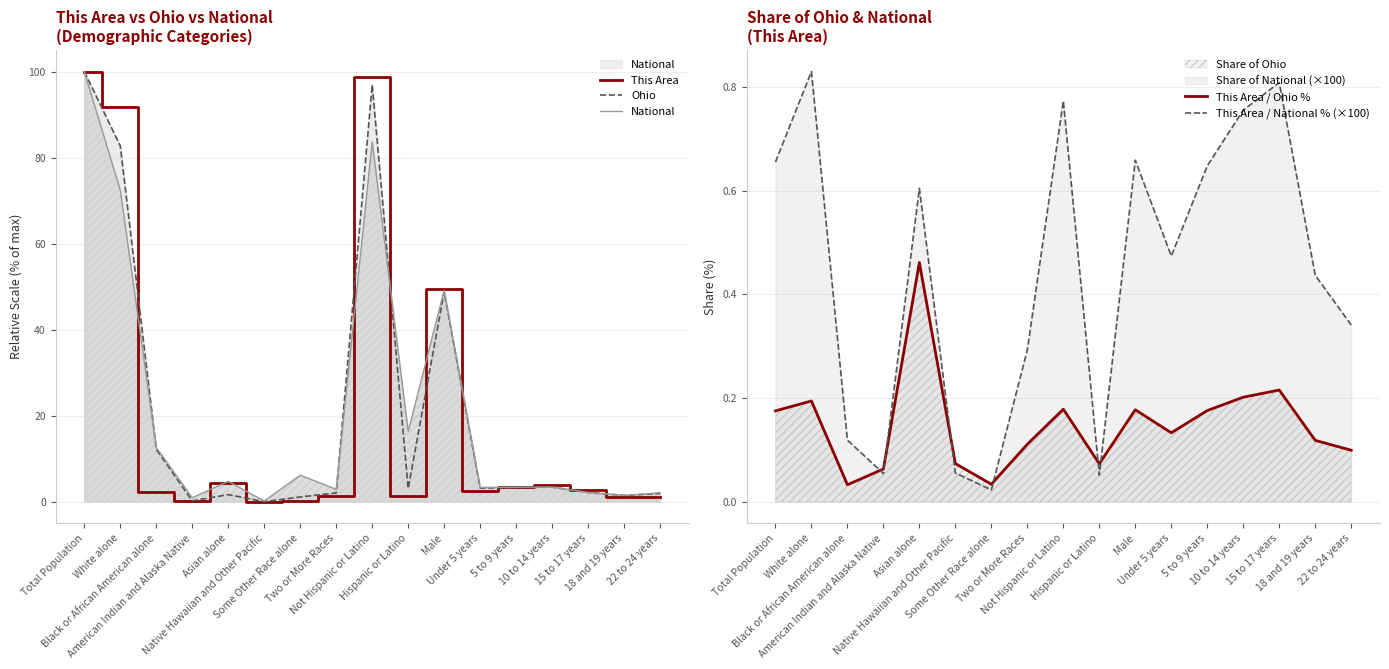

True or false: Ohio has a value of 21.0 at Black or African American alone.

False